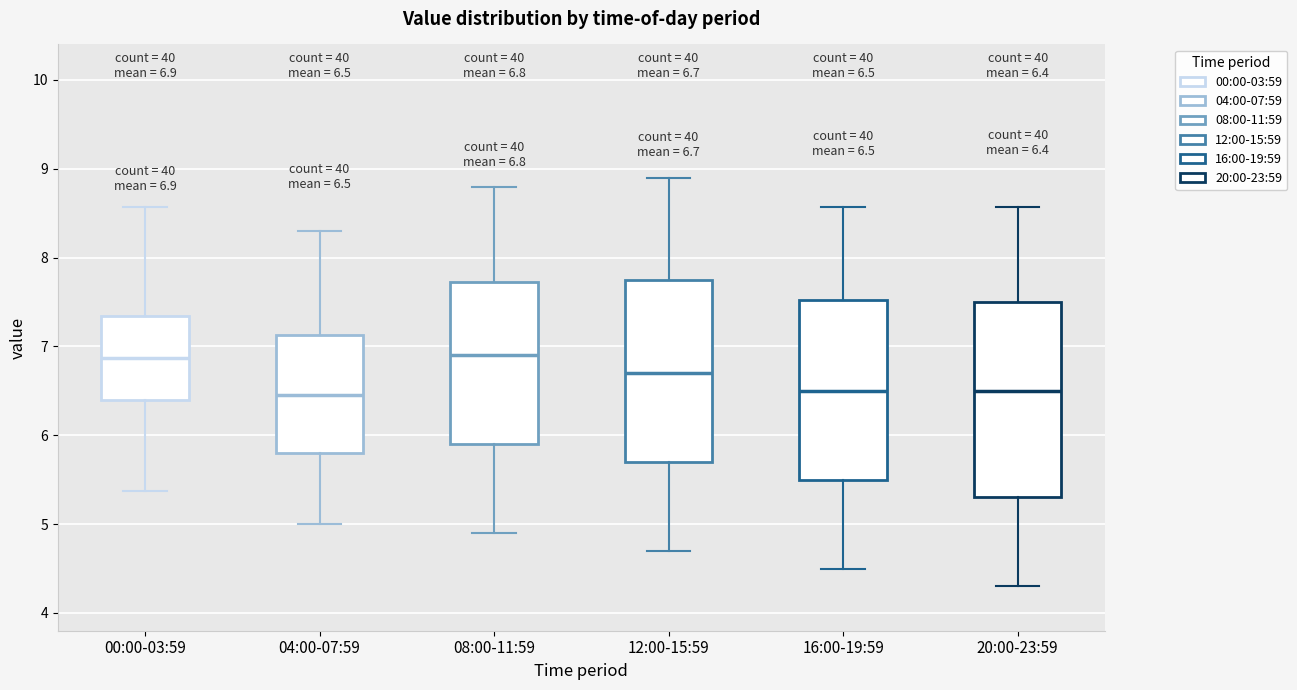

Which box is the tallest, from its lower edge to its upper edge?

20:00-23:59